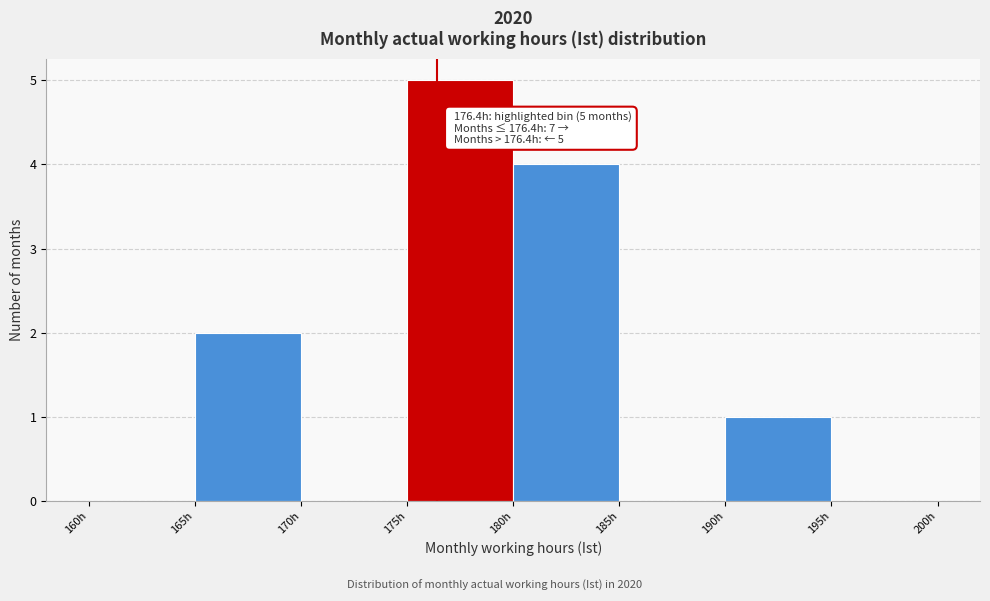

Over which range of the x-axis is the bar tallest?

175 to 180